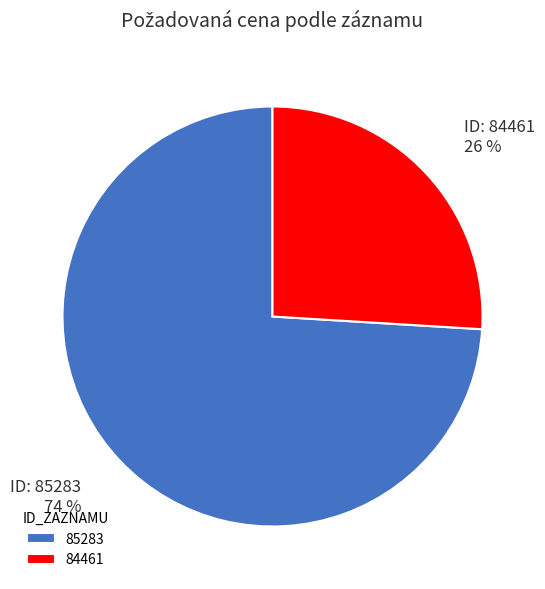

True or false: 85283 accounts for 74% of the total.

True